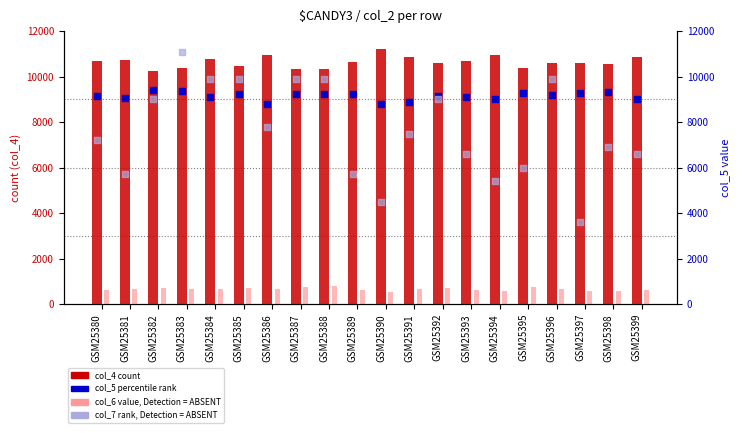

Which series has the largest total across all categories?

col_4 (count)